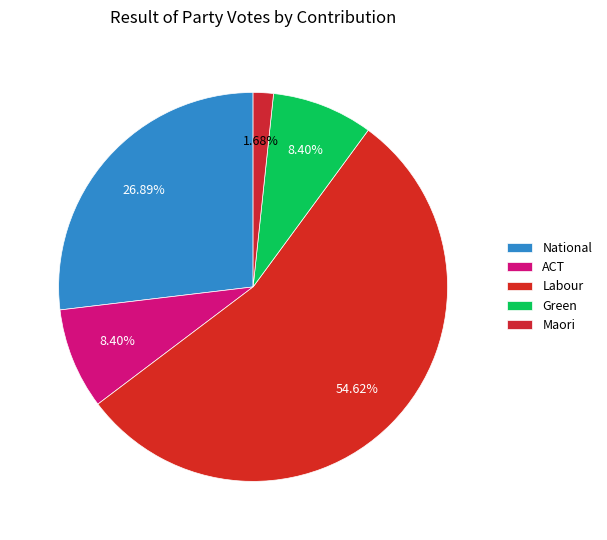

To the nearest percent, what portion does Labour represent?

55%